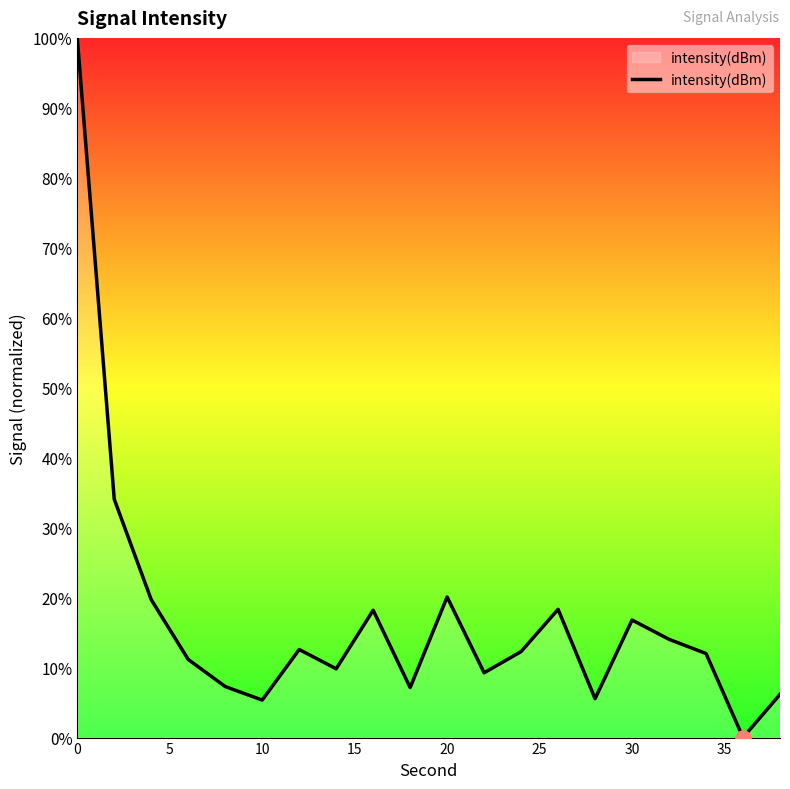

What is the difference between the maximum and minimum values?

100.0